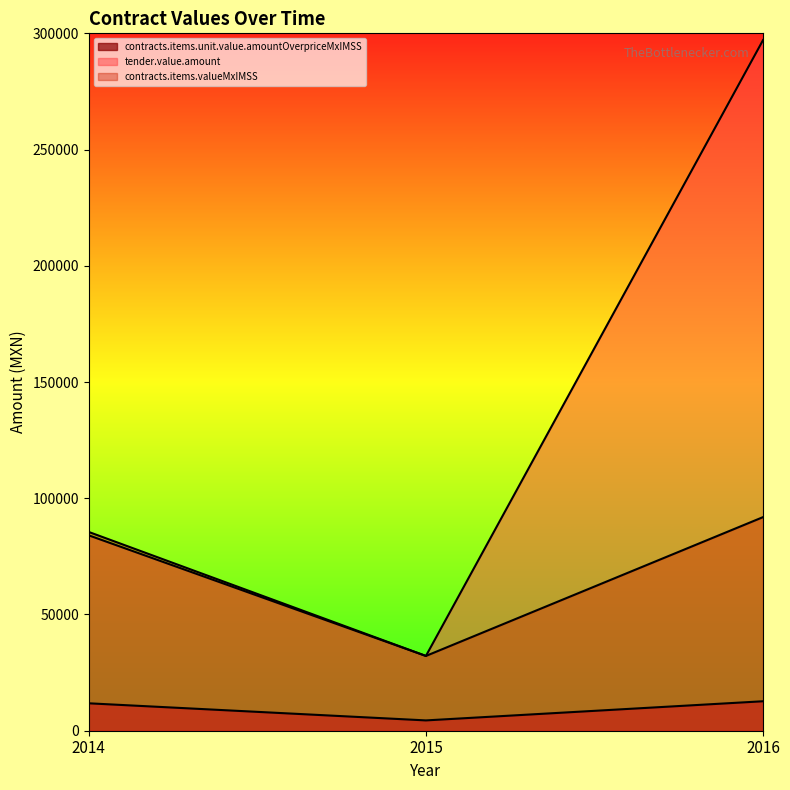

How many data points in contracts.items.valueMxIMSS are less than 85502?

1